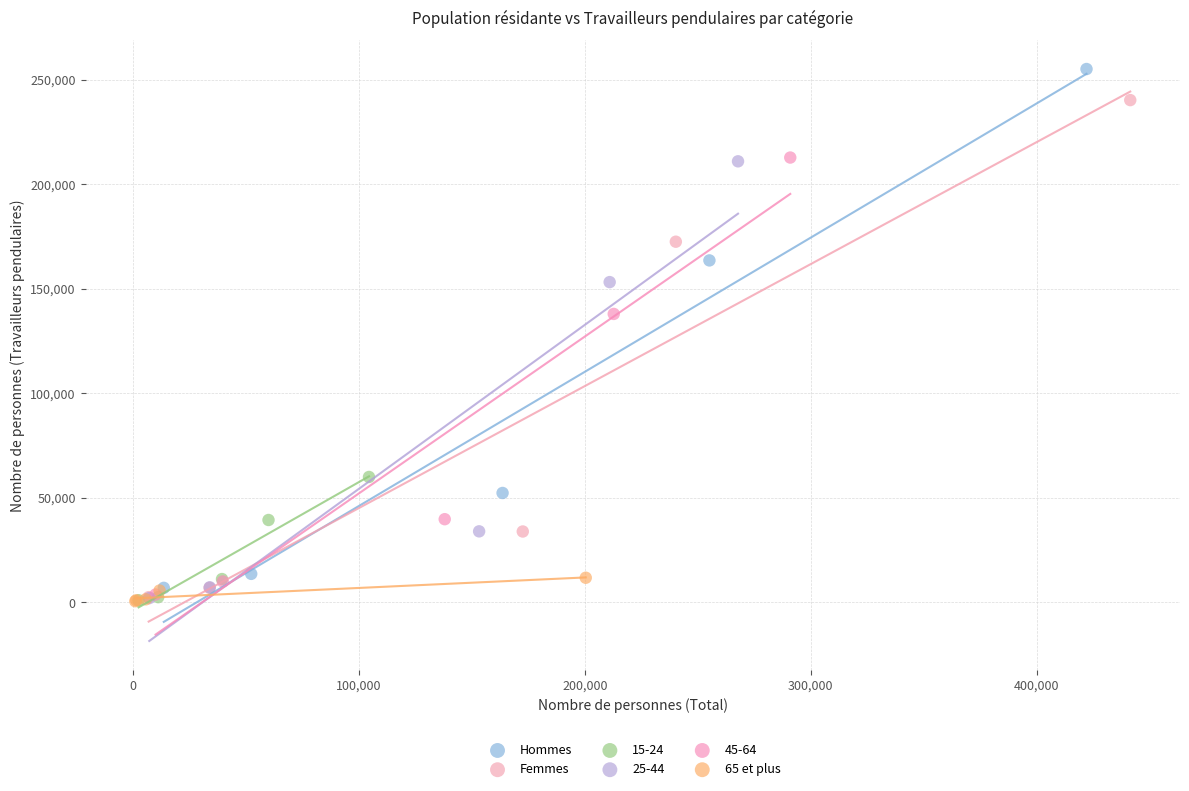

Which series reaches the maximum Y coordinate?

Hommes